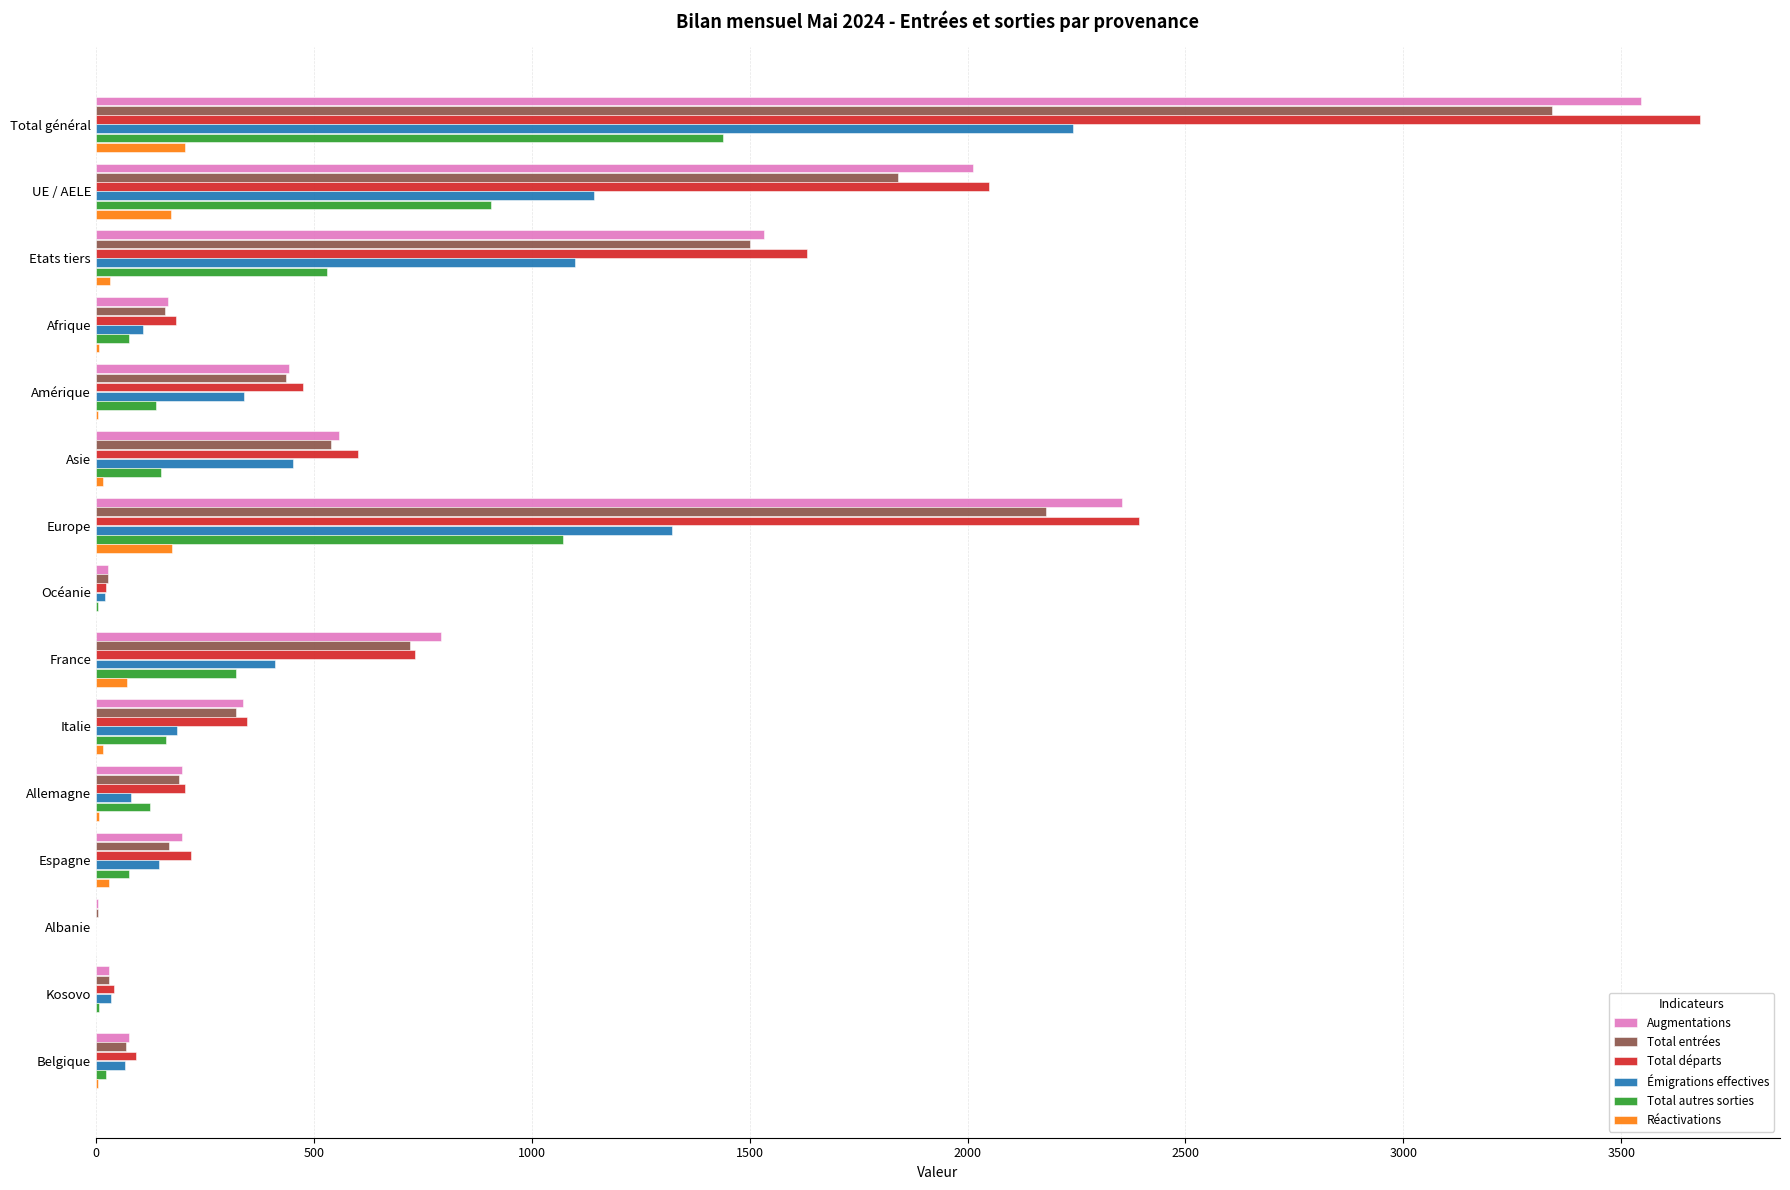

At which category does the chart reach its peak across all series?

Total général